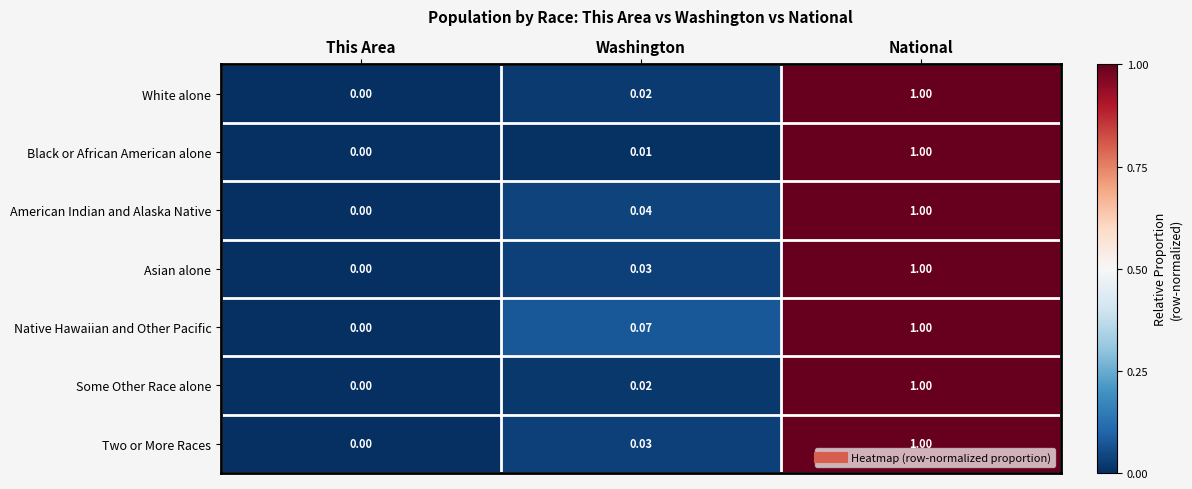

Count the number of data series in this chart.

7